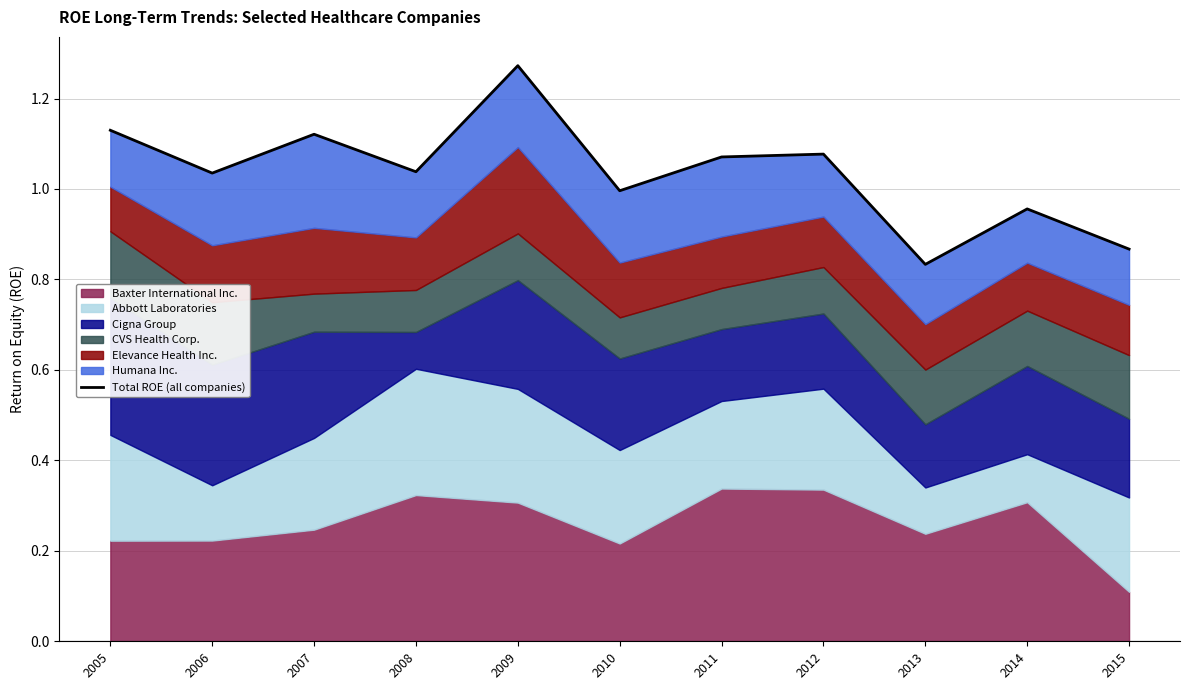

At which category does the chart reach its minimum across all series?

2013